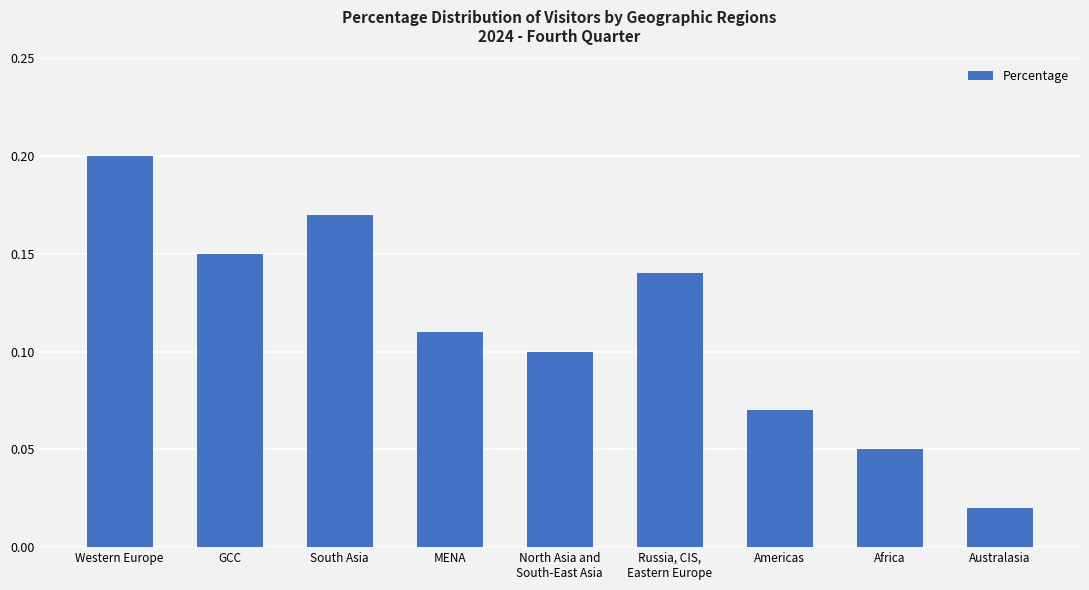

Which has a higher value, Americas or Russia, CIS,
Eastern Europe?

Russia, CIS,
Eastern Europe